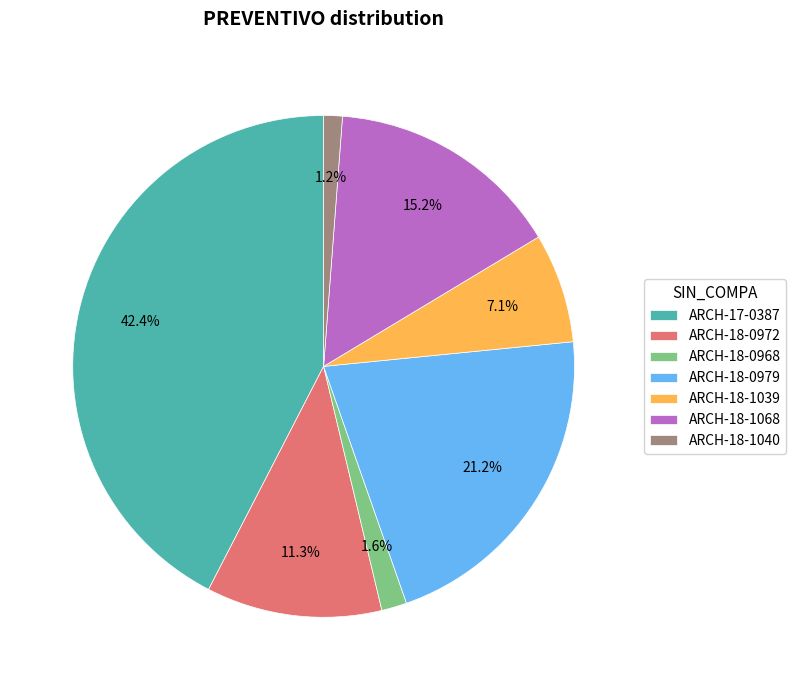

Count the number of slices in the pie.

7